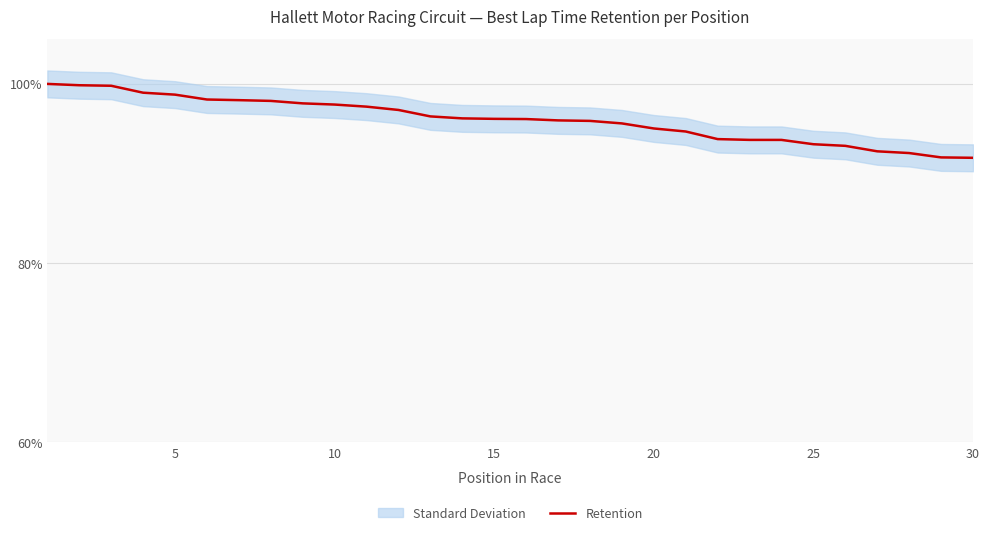

What is the lowest value of the Retention series?

91.8